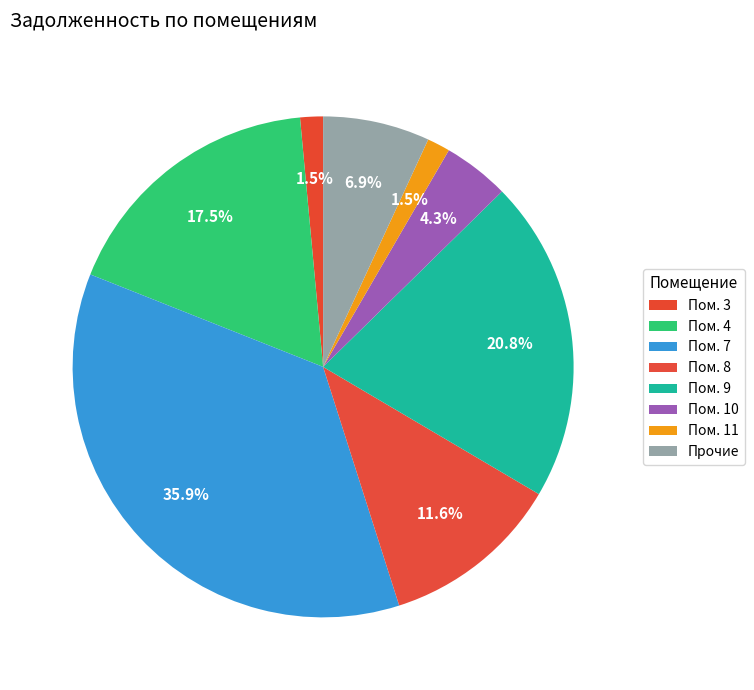

Which category has the biggest portion of the pie?

7